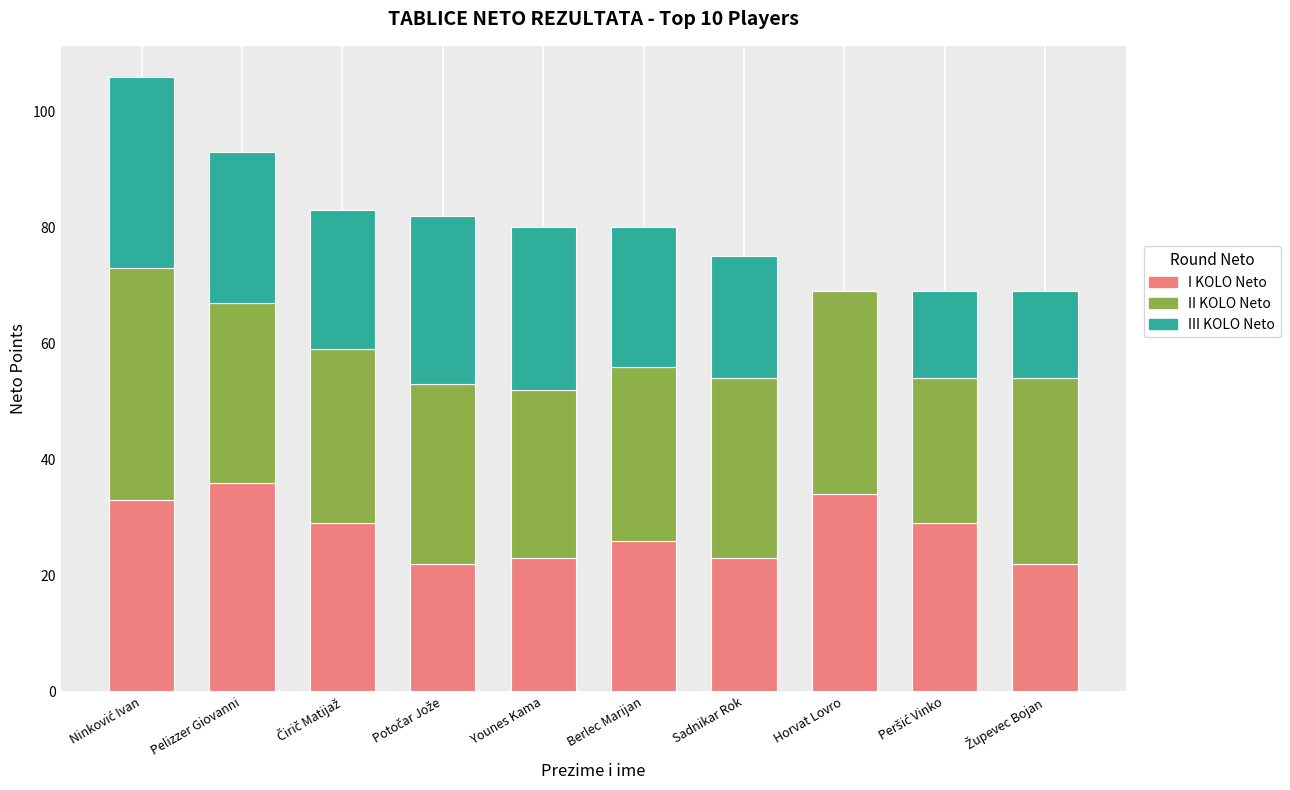

What is the total value across all series at Horvat Lovro?

69